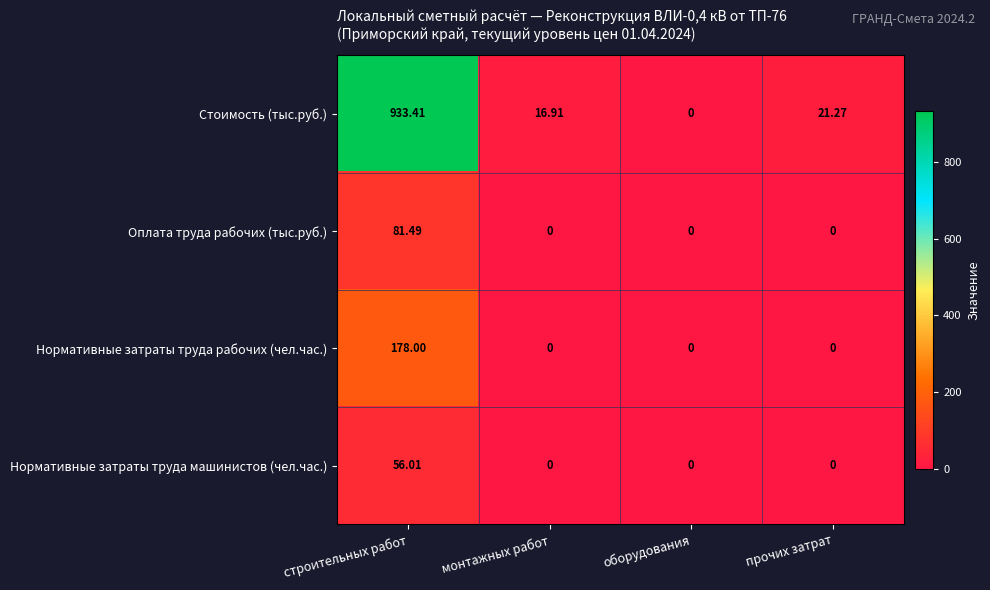

Rank the series by their maximum value, from highest to lowest.

Стоимость (тыс.руб.), Нормативные затраты труда рабочих (чел.час.), Оплата труда рабочих (тыс.руб.), Нормативные затраты труда машинистов (чел.час.)